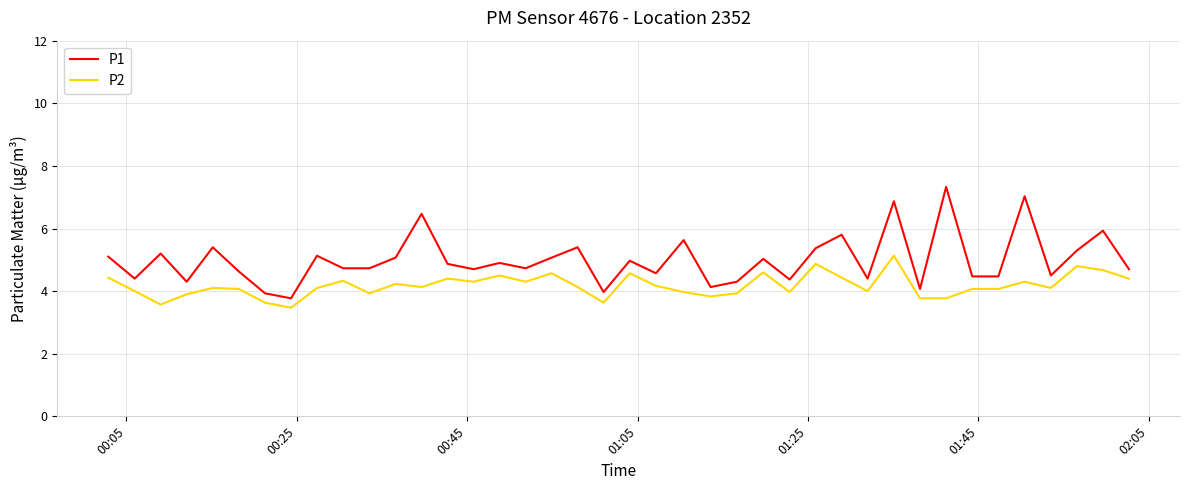

Count the number of categories in the chart.

40